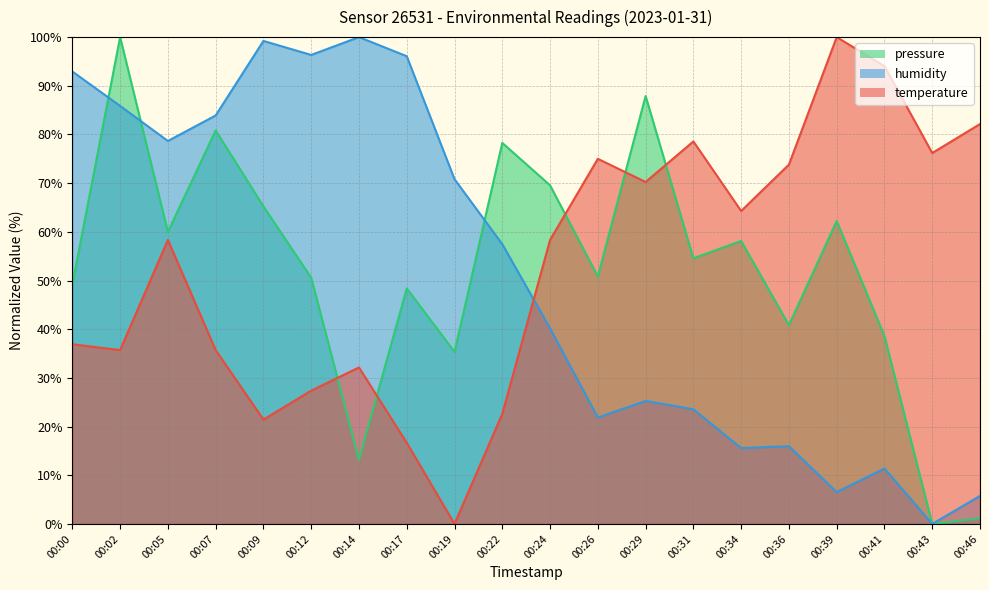

Reading left to right, transcribe all the data shown in this chart.

temperature: 00:00=36.9	00:02=35.7	00:05=58.3	00:07=35.7	00:09=21.4	00:12=27.4	00:14=32.1	00:17=16.7	00:19=0.0	00:22=22.6	00:24=58.3	00:26=75.0	00:29=70.2	00:31=78.6	00:34=64.3	00:36=73.8	00:39=100.0	00:41=94.0	00:43=76.2	00:46=82.1
humidity: 00:00=92.9	00:02=85.9	00:05=78.7	00:07=83.9	00:09=99.2	00:12=96.3	00:14=100.0	00:17=96.1	00:19=70.8	00:22=57.5	00:24=40.2	00:26=21.9	00:29=25.3	00:31=23.6	00:34=15.6	00:36=16.0	00:39=6.5	00:41=11.4	00:43=0.0	00:46=5.8
pressure: 00:00=49.2	00:02=100.0	00:05=60.0	00:07=80.8	00:09=65.2	00:12=50.6	00:14=13.1	00:17=48.4	00:19=35.4	00:22=78.3	00:24=69.6	00:26=50.8	00:29=87.9	00:31=54.6	00:34=58.1	00:36=40.8	00:39=62.2	00:41=38.6	00:43=0.0	00:46=1.2